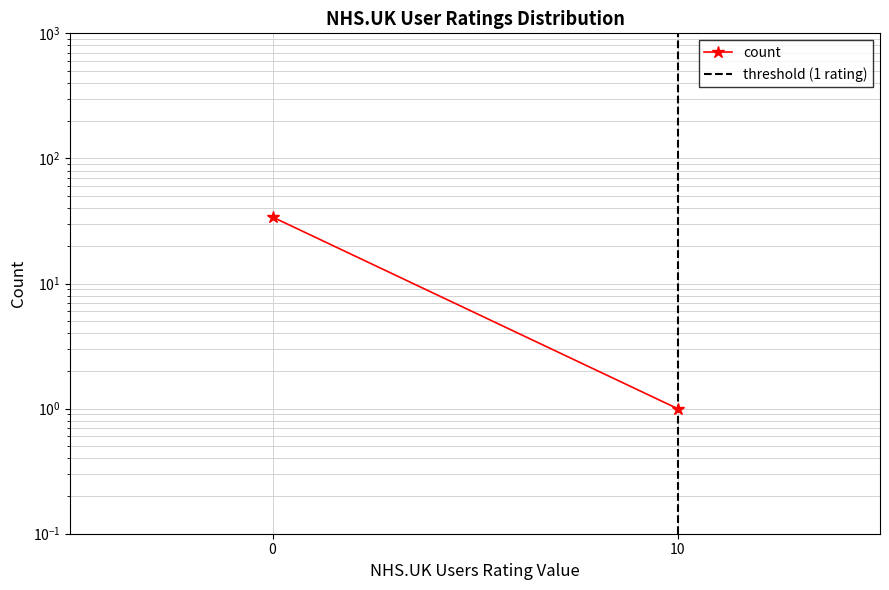

What is the value of the threshold (1 rating) point at the 2nd from the left?

1